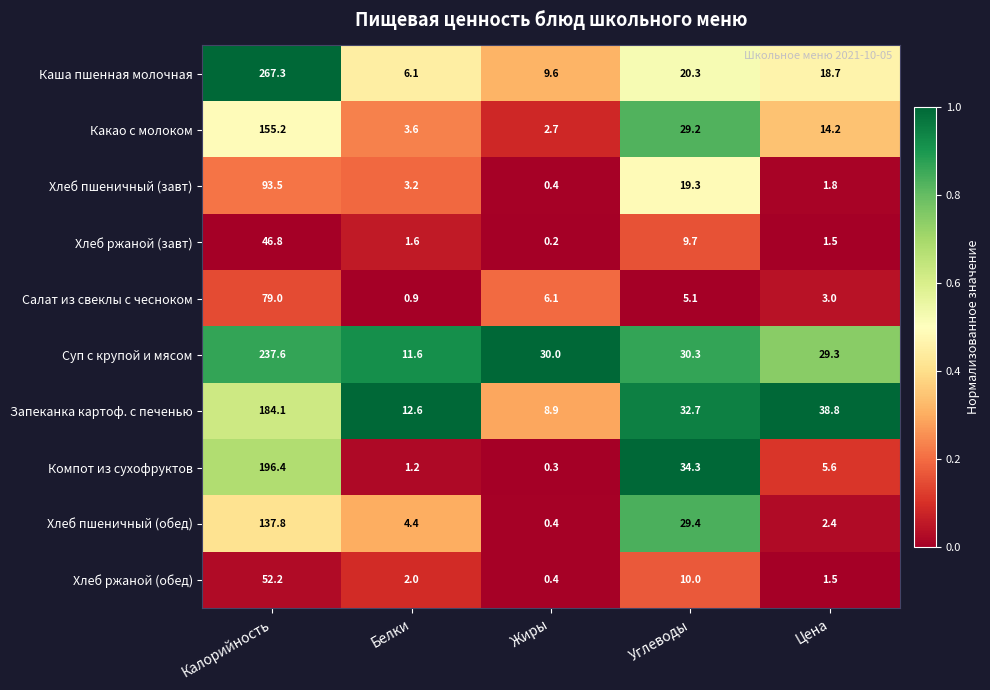

True or false: Запеканка картоф. с печенью has a value of 11.9 at Жиры.

False